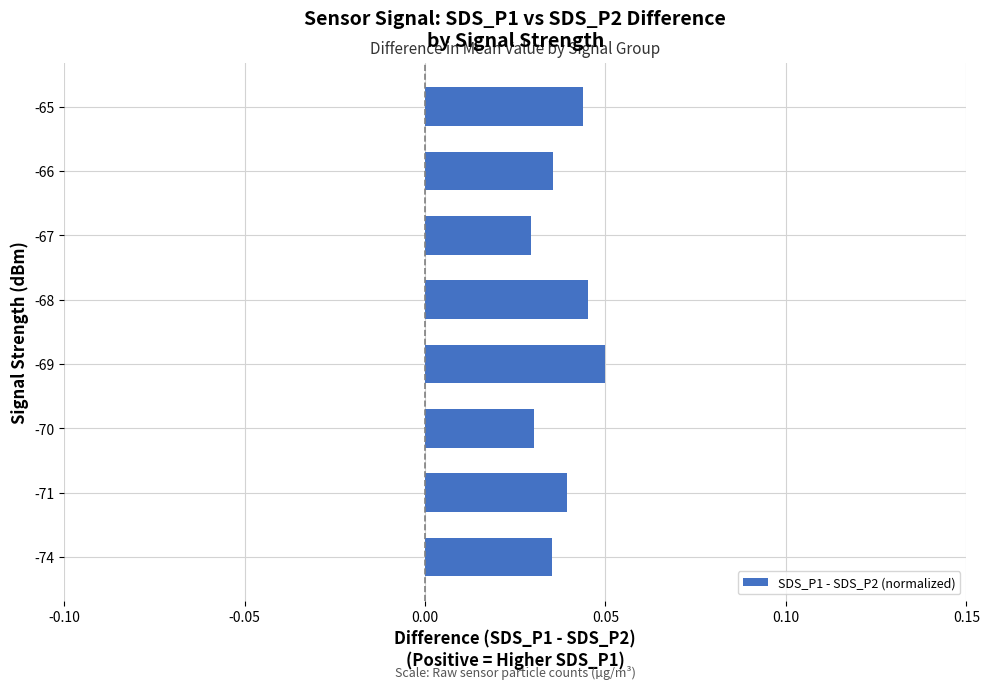

Count the values in the range 0 to 1.

8